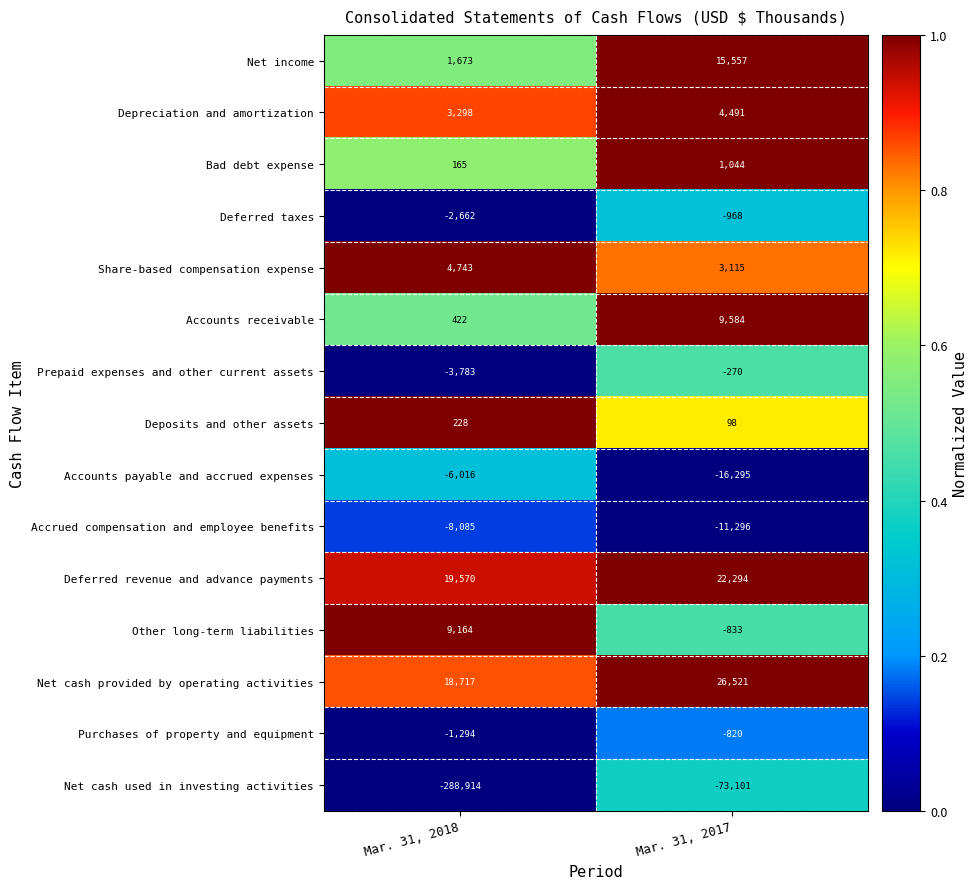

Rank the series at Mar. 31, 2017 from highest to lowest value.

Net cash provided by operating activities, Deferred revenue and advance payments, Net income, Accounts receivable, Depreciation and amortization, Share-based compensation expense, Bad debt expense, Deposits and other assets, Prepaid expenses and other current assets, Purchases of property and equipment, Other long-term liabilities, Deferred taxes, Accrued compensation and employee benefits, Accounts payable and accrued expenses, Net cash used in investing activities